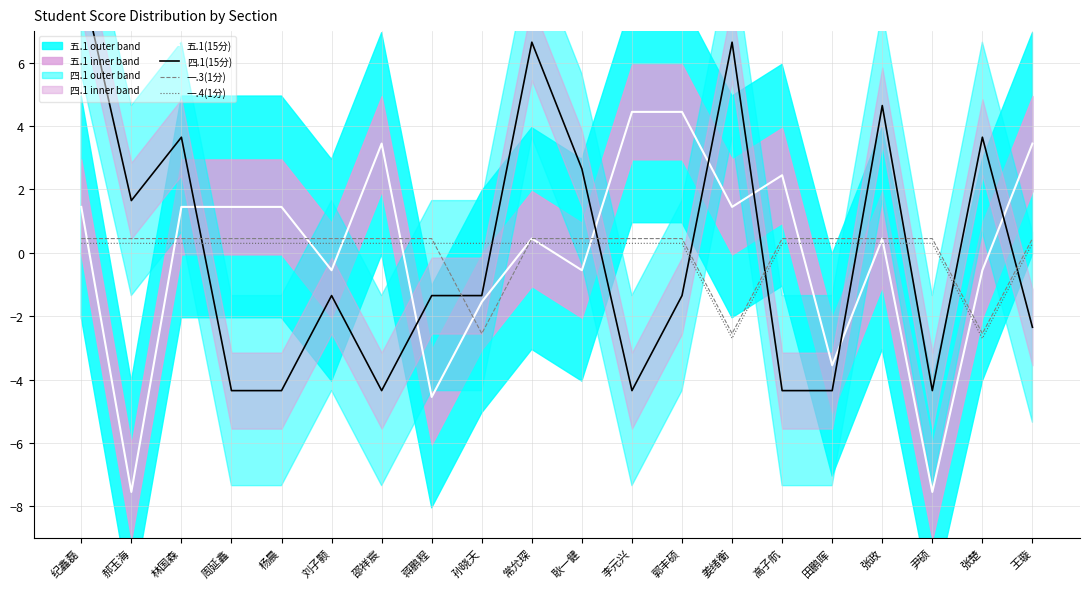

At which label is 五.1(15分) closest to -1?

刘子颢